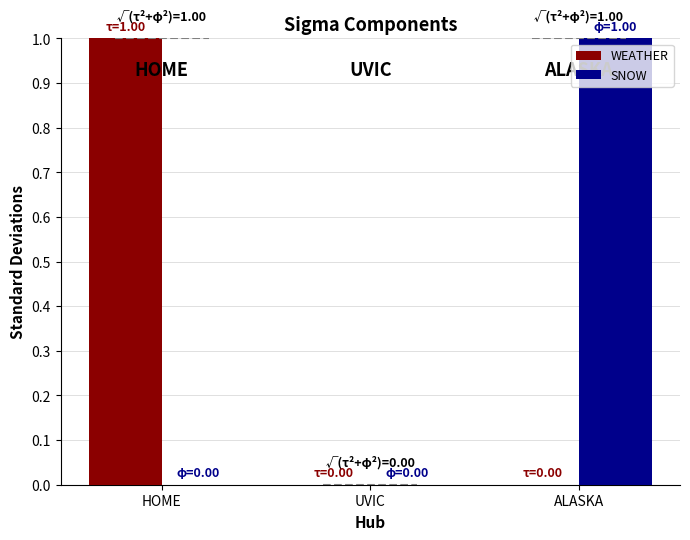

Is the value of SNOW at ALASKA greater than the value of WEATHER at ALASKA?

Yes